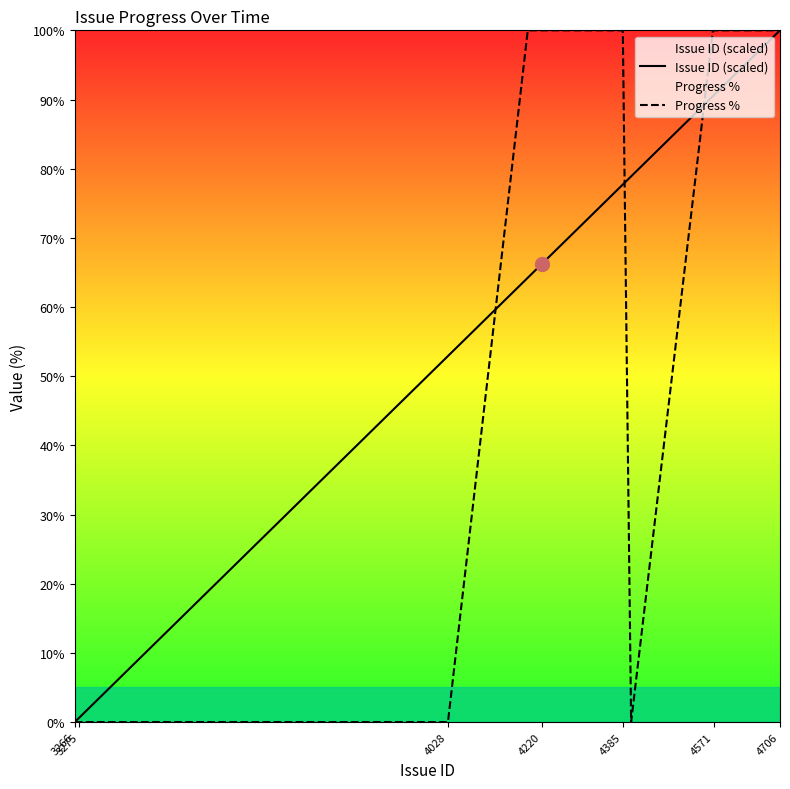

True or false: Progress % has a value of 0.0 at 3275.

True